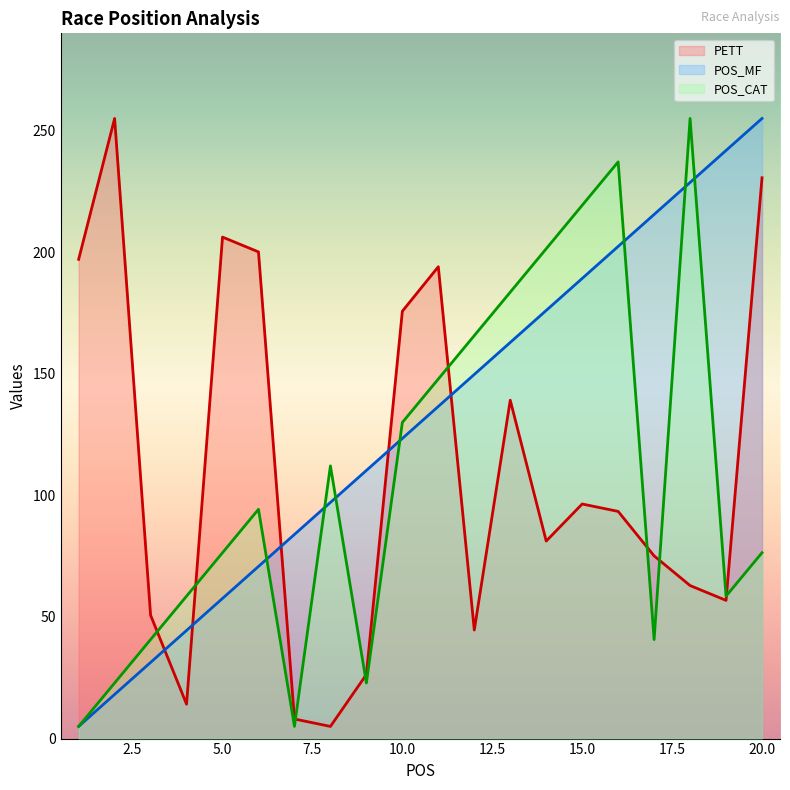

At which category is the sum across all series the highest?

20.0